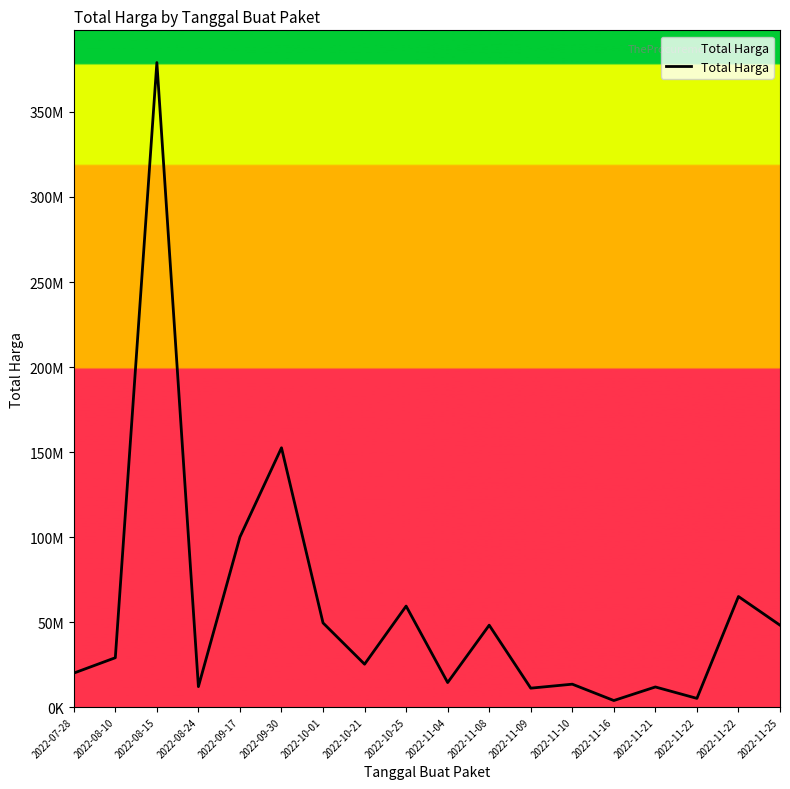

Which category has the lowest value across all series?

2022-11-16